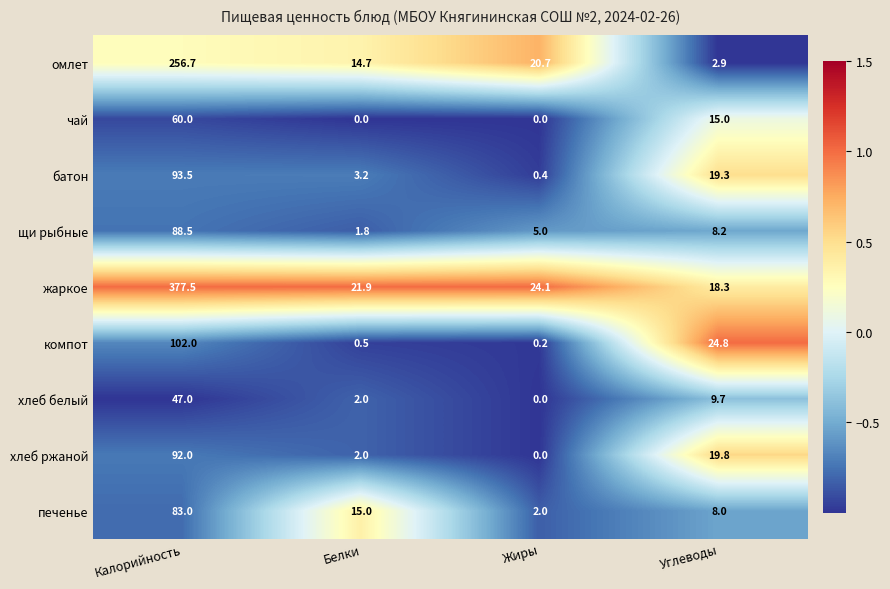

What is the total value across all series at Углеводы?

126.0